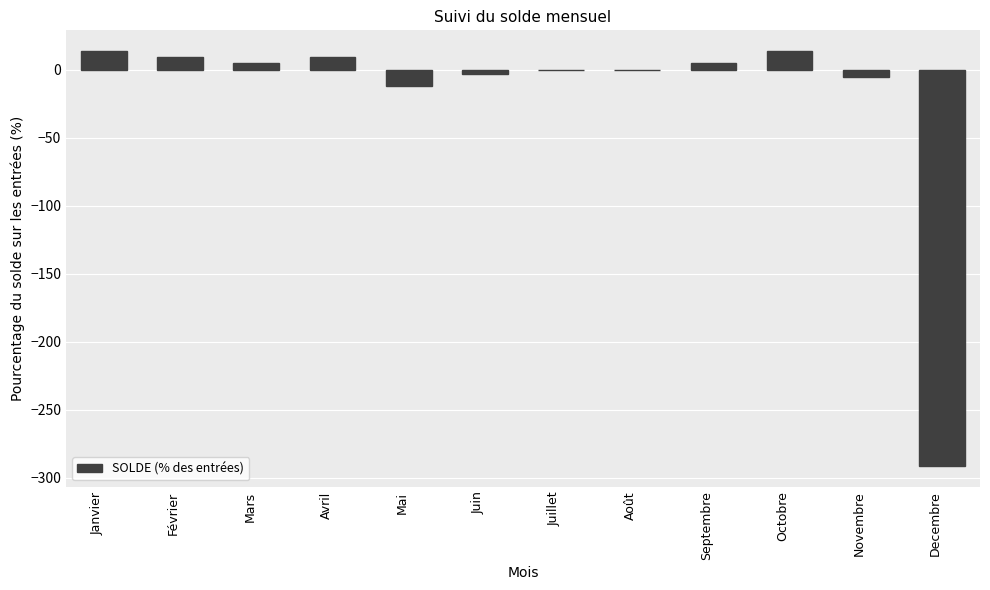

Where does the data first go above 4?

Janvier